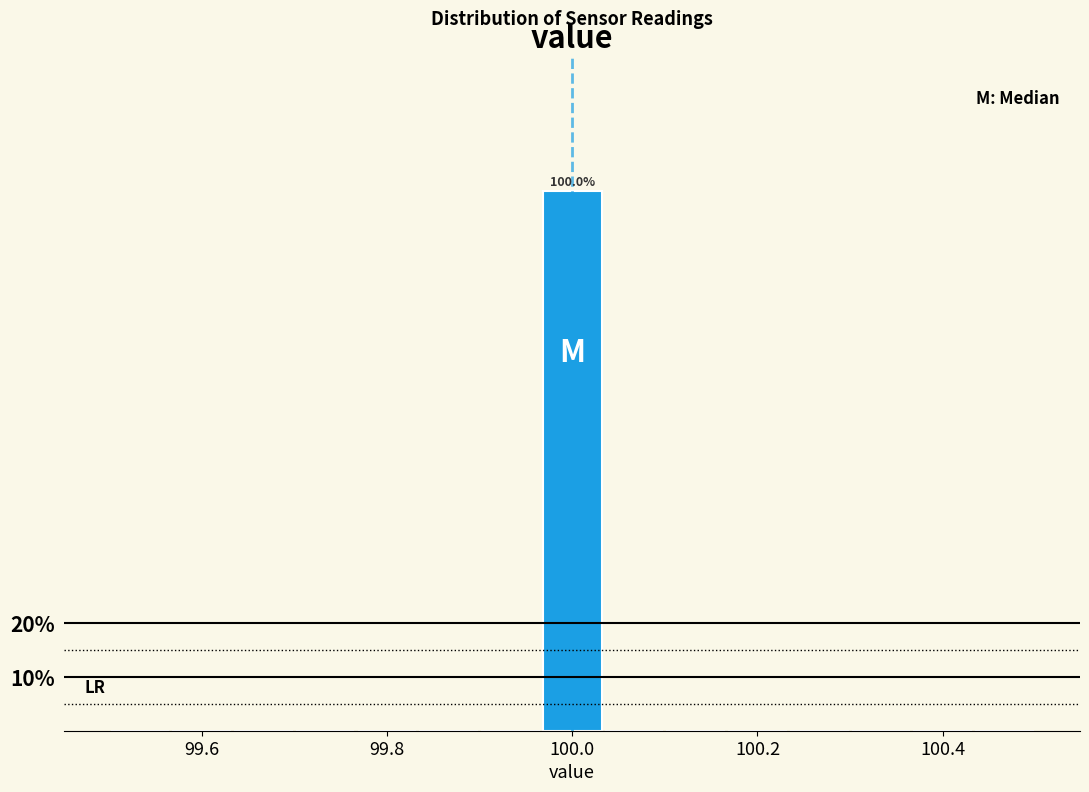

Read against the x-axis, roughly where is the centre of the tallest bar?

100.00